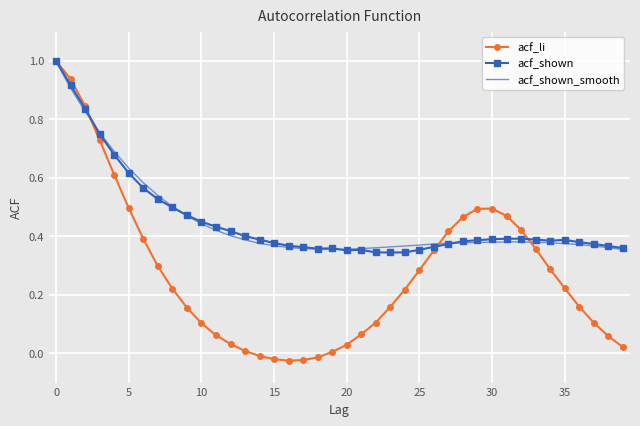

What are all the series names shown in the legend?

acf_li, acf_shown, acf_shown_smooth